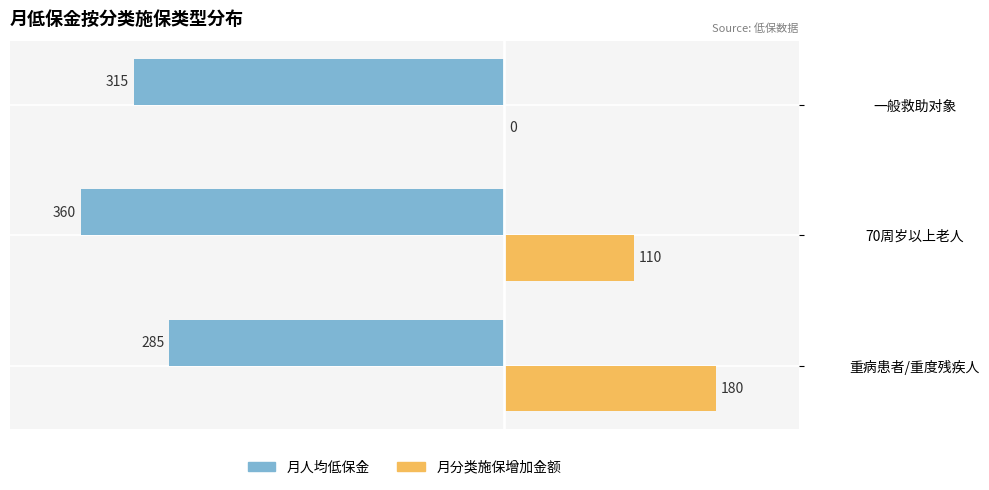

How many bars are there in each group?

2